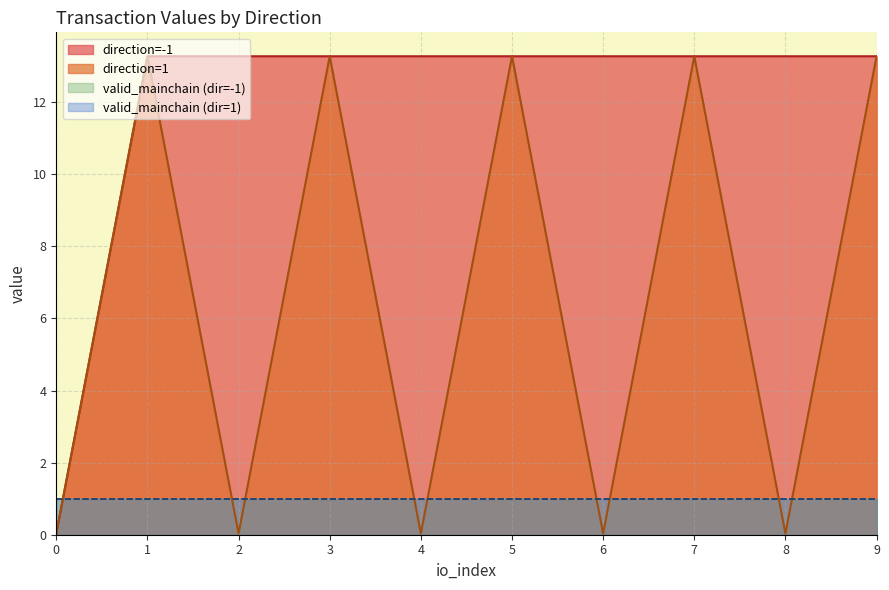

What is the difference between the maximum and minimum values in the io_index series?

9.0